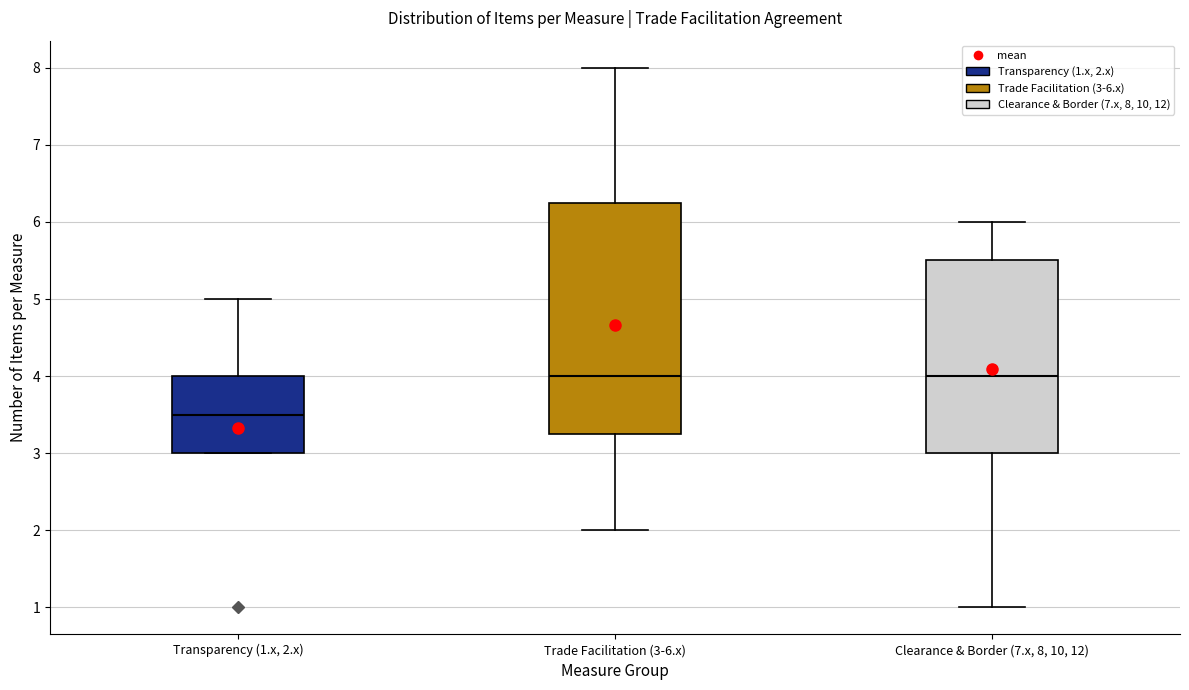

Reading left to right, transcribe this box plot: for each box, give where its median line is, the range the box spans, and where its two whiskers end, as read against the y-axis. The values are not printed on the chart, so give them approximately, as read against the axis.

Transparency (1.x, 2.x): median 3.5, box 3.0 to 4.0, whiskers 3.0 to 5.0
Trade Facilitation (3-6.x): median 4.0, box 3.3 to 6.3, whiskers 2.0 to 8.0
Clearance & Border (7.x, 8, 10, 12): median 4.0, box 3.0 to 5.5, whiskers 1.0 to 6.0